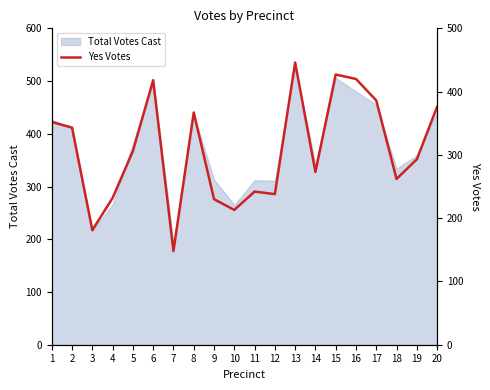

What is the maximum value shown in the chart?

446